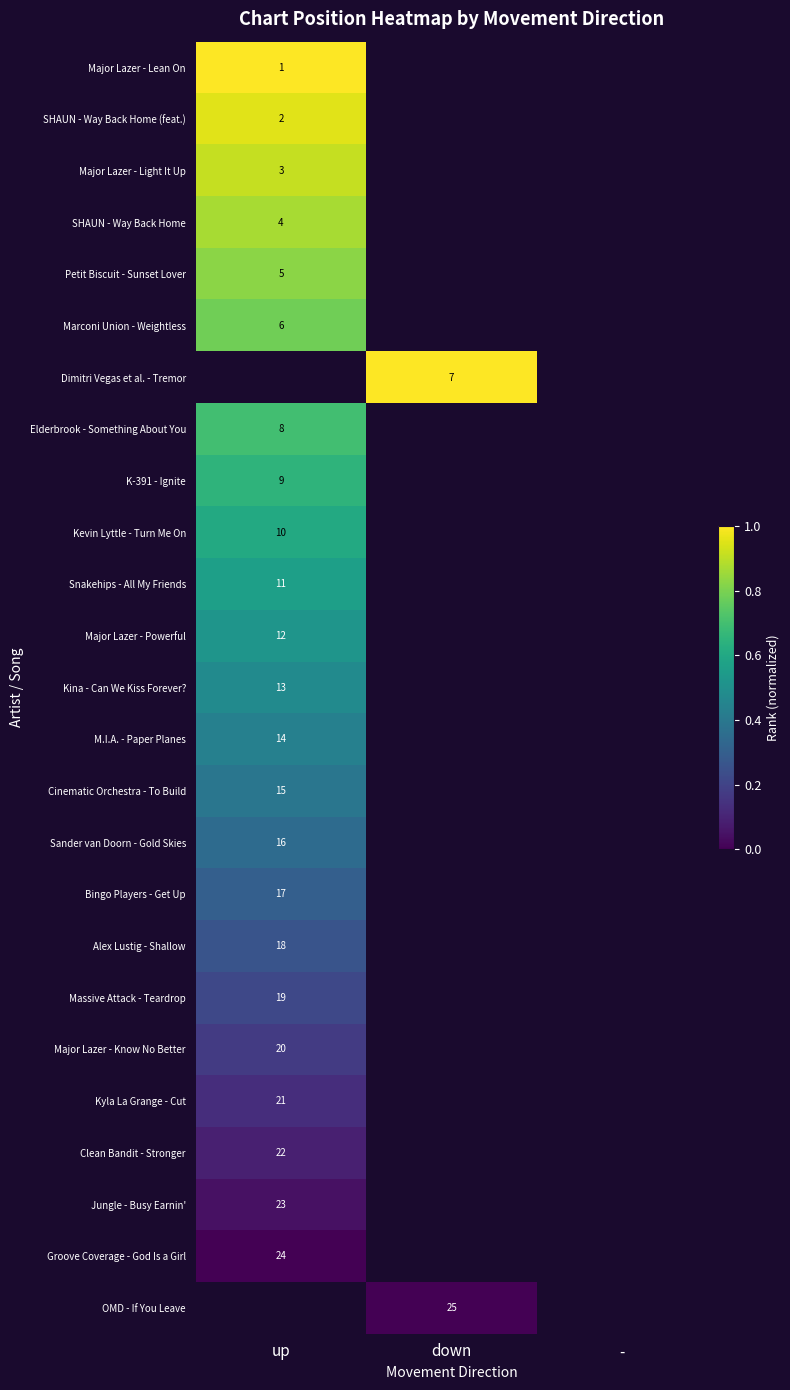

Is it true that Alex Lustig - Shallow equals 4 at up?

False